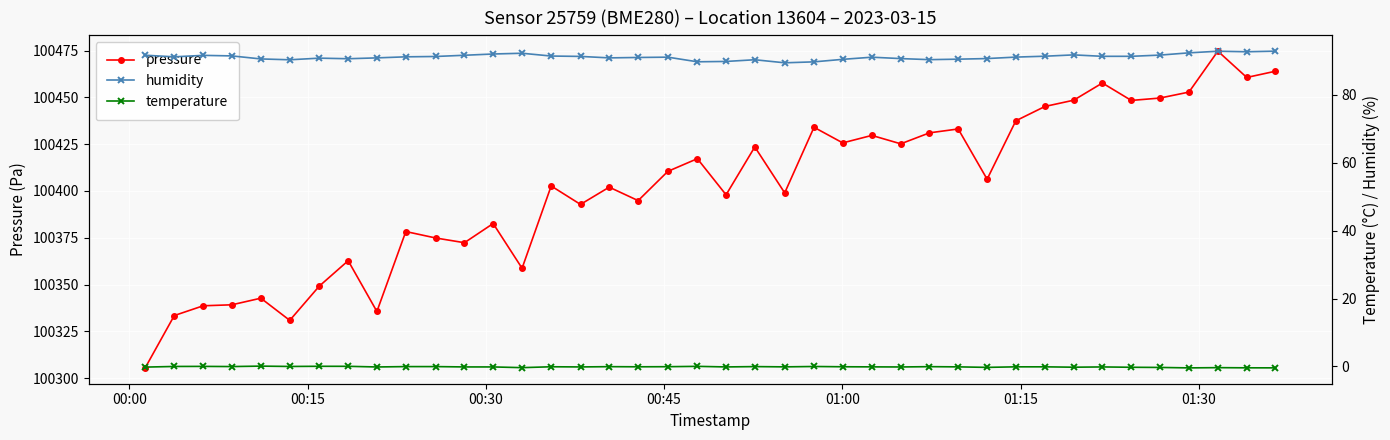

Reading right to left, extract all data points from this chart.

pressure: 100464.0	100460.7	100474.7	100452.8	100449.7	100448.4	100457.7	100448.5	100445.2	100437.5	100406.3	100433.1	100431.1	100425.2	100429.7	100425.7	100434.0	100399.0	100423.5	100397.9	100417.2	100410.5	100394.8	100402.0	100392.8	100402.7	100358.7	100382.6	100372.3	100374.9	100378.3	100335.6	100362.7	100349.1	100330.8	100342.7	100339.2	100338.6	100333.4	100305.4
humidity: 92.8	92.6	92.8	92.3	91.6	91.3	91.3	91.7	91.3	91.0	90.6	90.4	90.3	90.6	91.0	90.4	89.7	89.4	90.3	89.8	89.7	91.0	90.9	90.8	91.2	91.4	92.2	92.0	91.6	91.2	91.1	90.8	90.6	90.7	90.3	90.5	91.4	91.6	91.1	91.6
temperature: -0.4	-0.4	-0.3	-0.4	-0.3	-0.2	-0.1	-0.2	-0.1	-0.1	-0.3	-0.1	-0.1	-0.1	-0.1	-0.1	-0.0	-0.1	-0.0	-0.1	0.0	-0.1	-0.1	-0.1	-0.1	-0.1	-0.3	-0.1	-0.1	-0.0	-0.0	-0.1	0.0	0.1	0.0	0.1	-0.0	0.0	0.0	-0.2